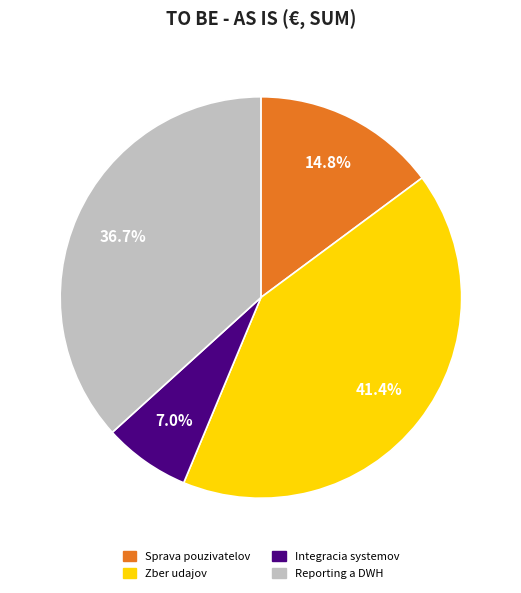

Approximately how many times larger is the value at Sprava pouzivatelov compared to Zber udajov?

0.4